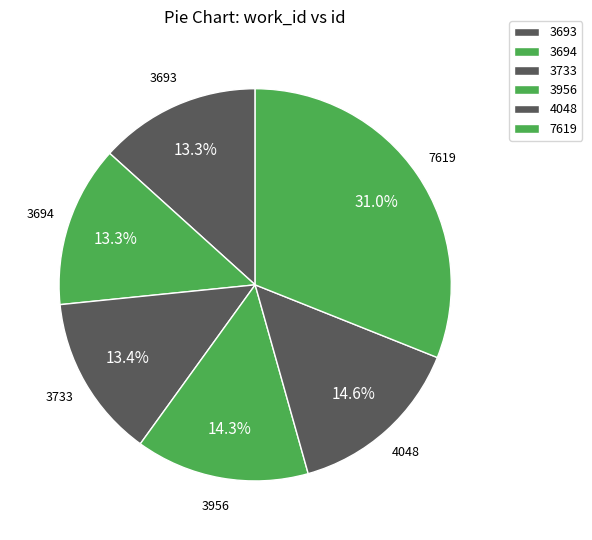

How many slices are in this pie chart?

6